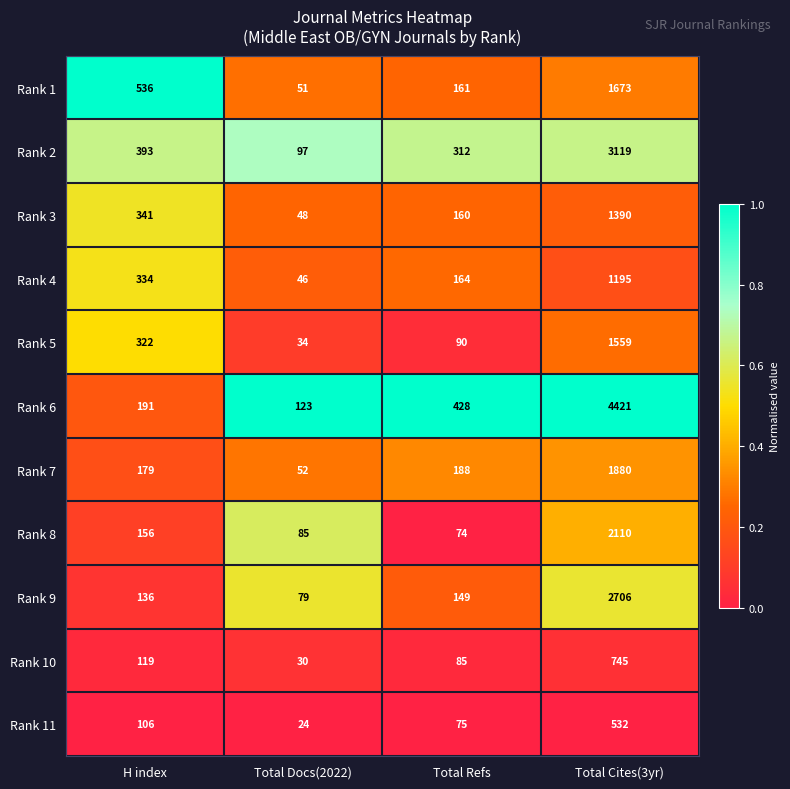

What is the difference between the highest and lowest values at Total Docs(2022)?

99